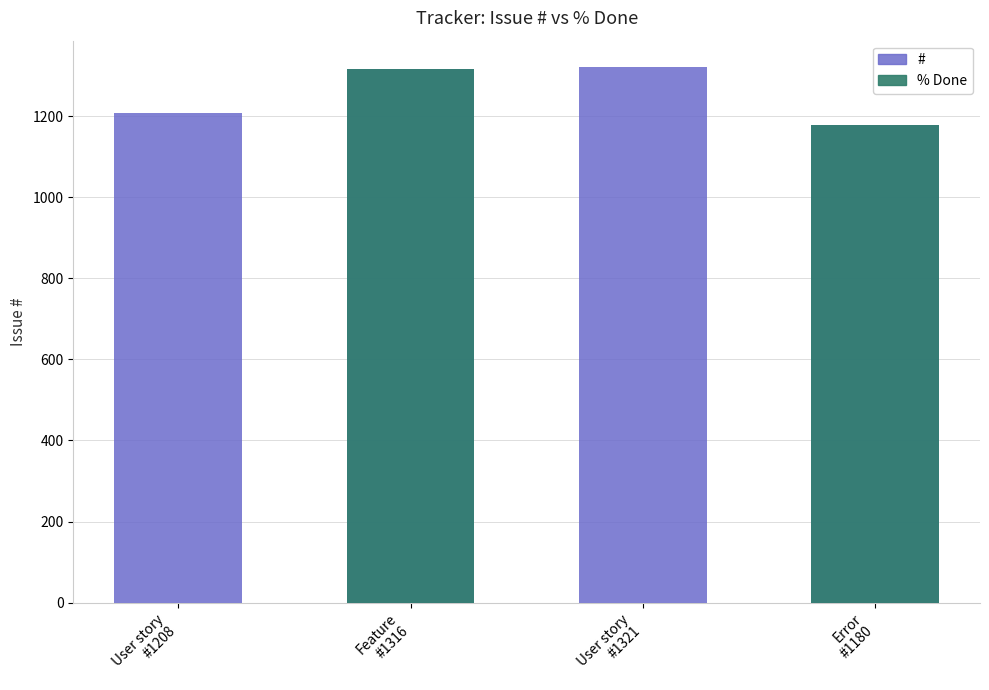

What is the value of the # bar at the 3rd from the left?

1321